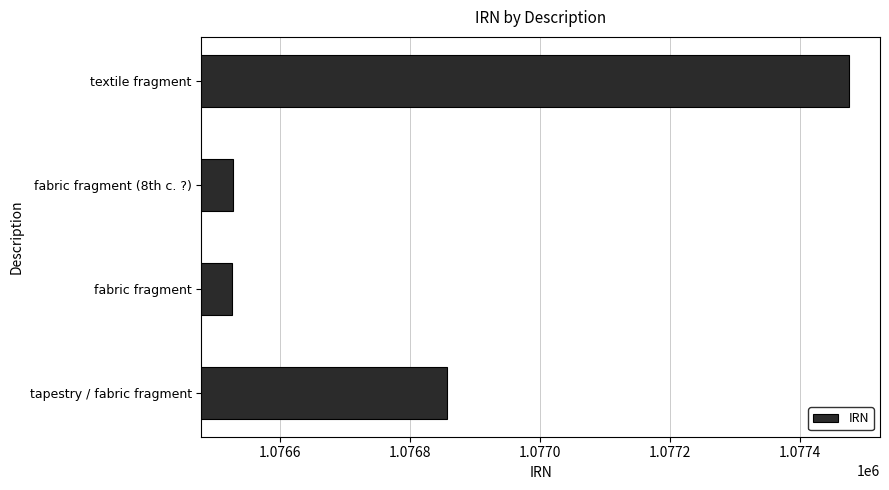

What is the ratio of the value at fabric fragment (8th c. ?) to the value at fabric fragment?

1.0